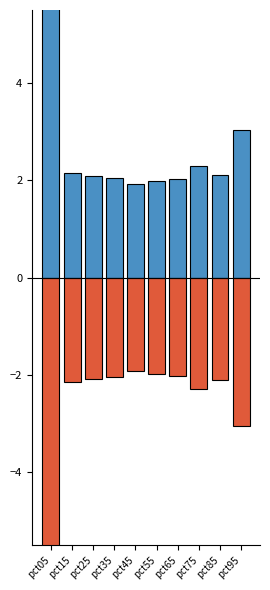

List the labels in order of Negative value, largest first.

pct45, pct55, pct65, pct35, pct25, pct85, pct15, pct75, pct95, pct05